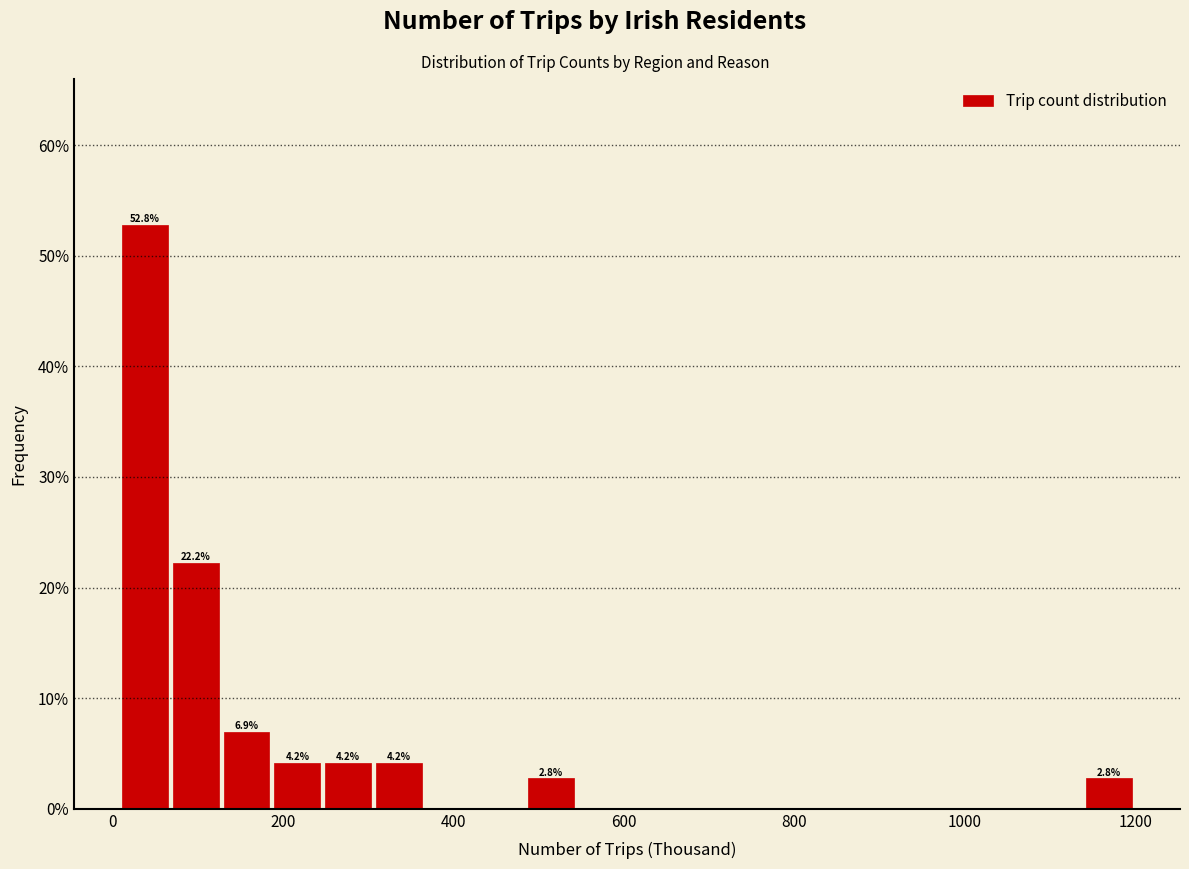

Read against the x-axis, roughly where is the centre of the tallest bar?

40